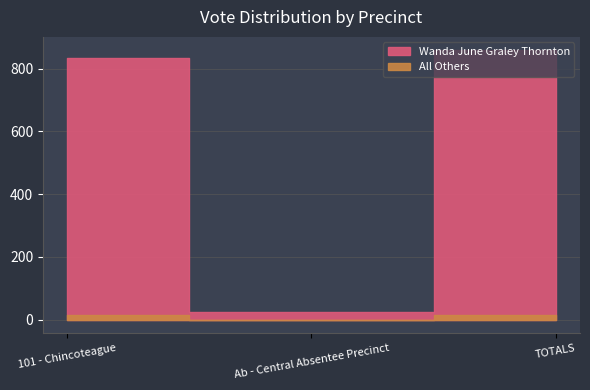

What is the greatest value displayed?

858